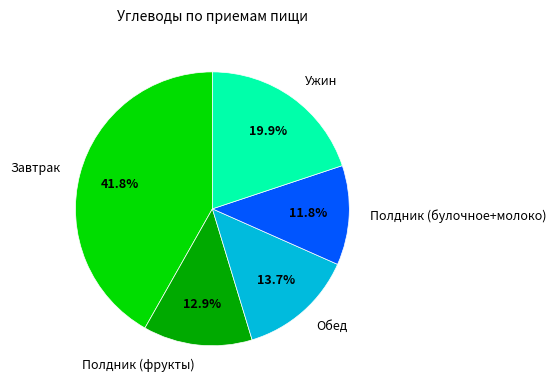

What percentage is the Завтрак slice, to the nearest percent?

42%